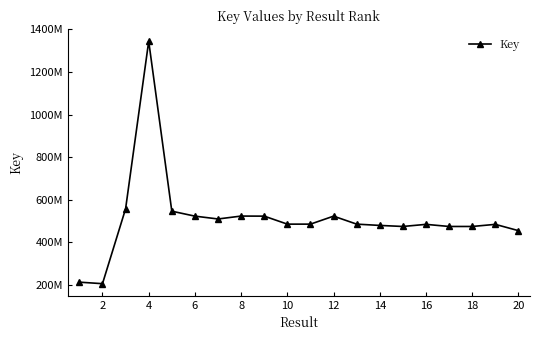

What is the difference between the second highest and minimum values?

351535723